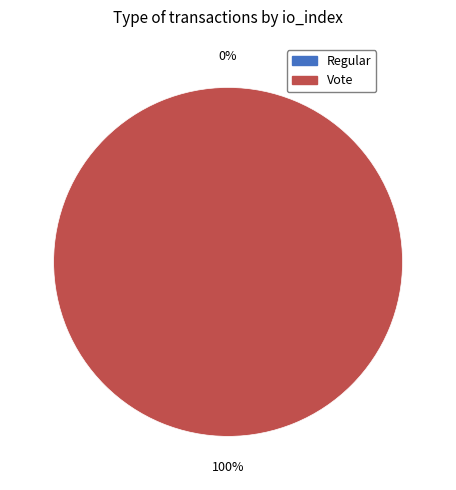

What is the largest slice in the pie chart?

Vote